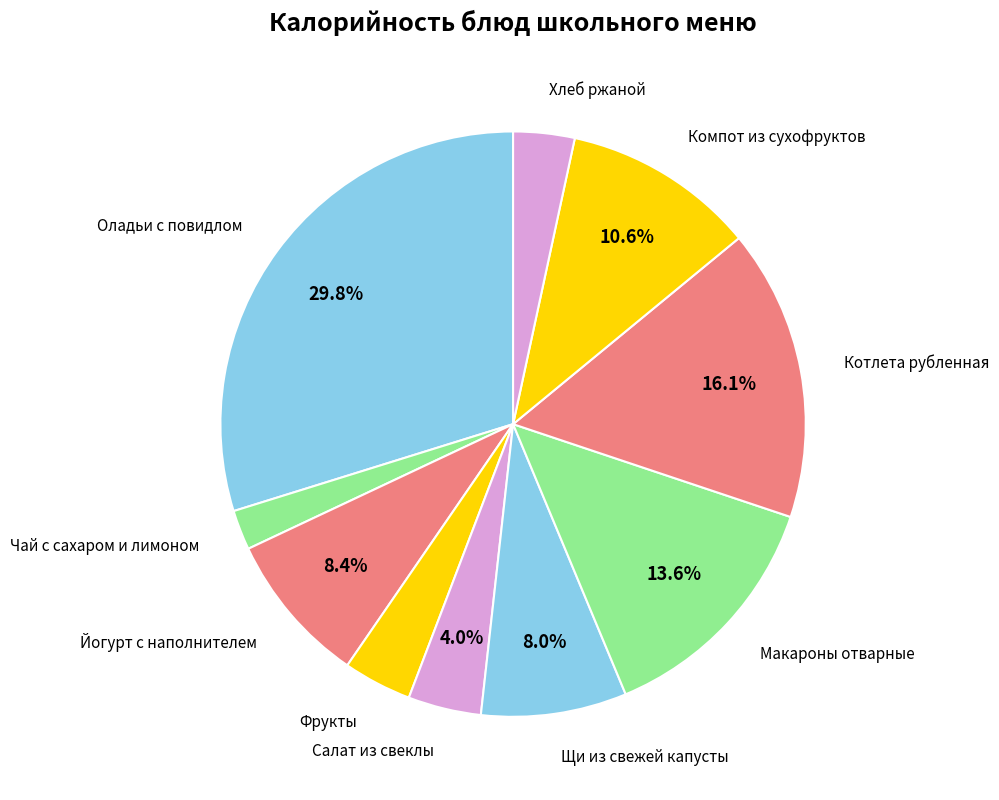

Does Фрукты account for over 50% of the chart?

No